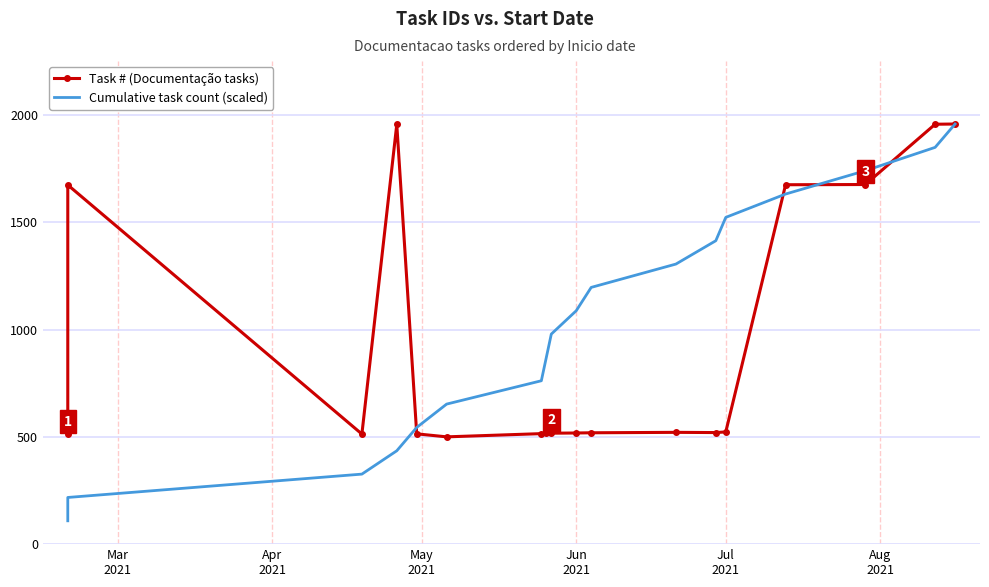

What is the label of the 14th point from the left?

Jul 2021